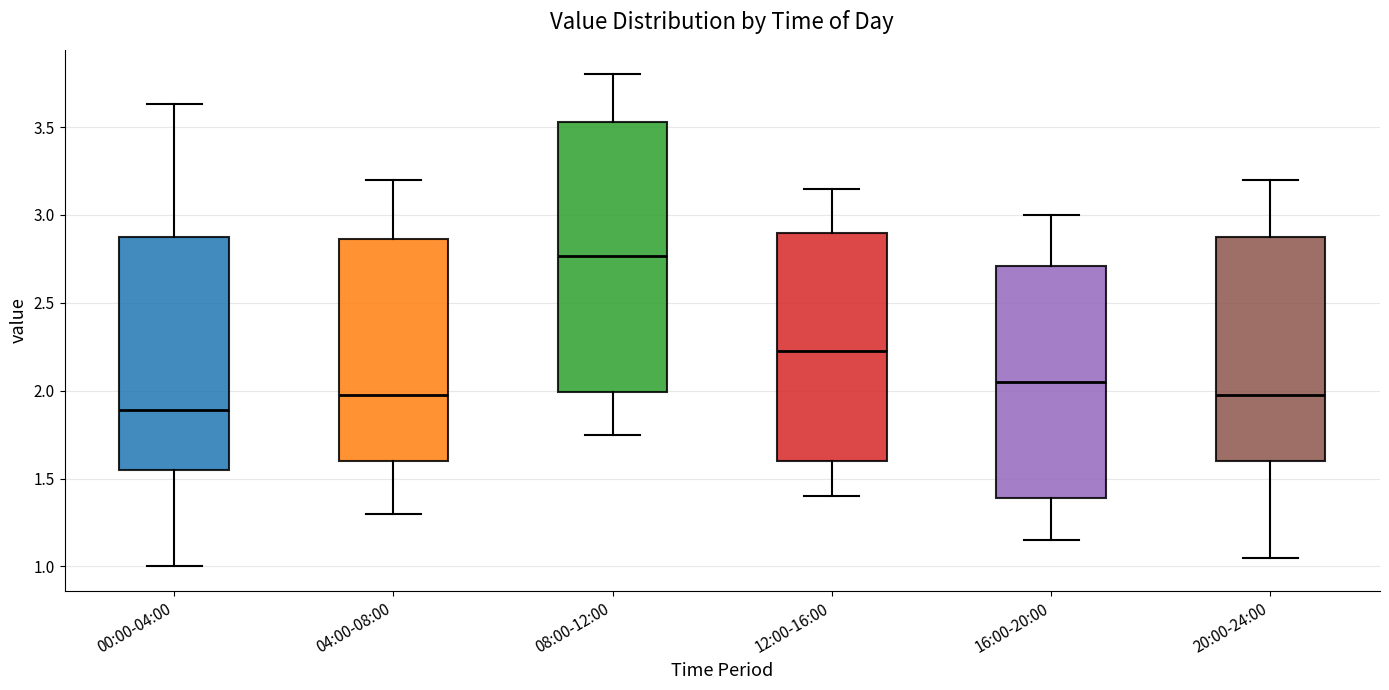

Where is the lower edge of the box for 12:00-16:00 on the y-axis? The values are not printed on the chart, so give them approximately, as read against the axis.

1.60